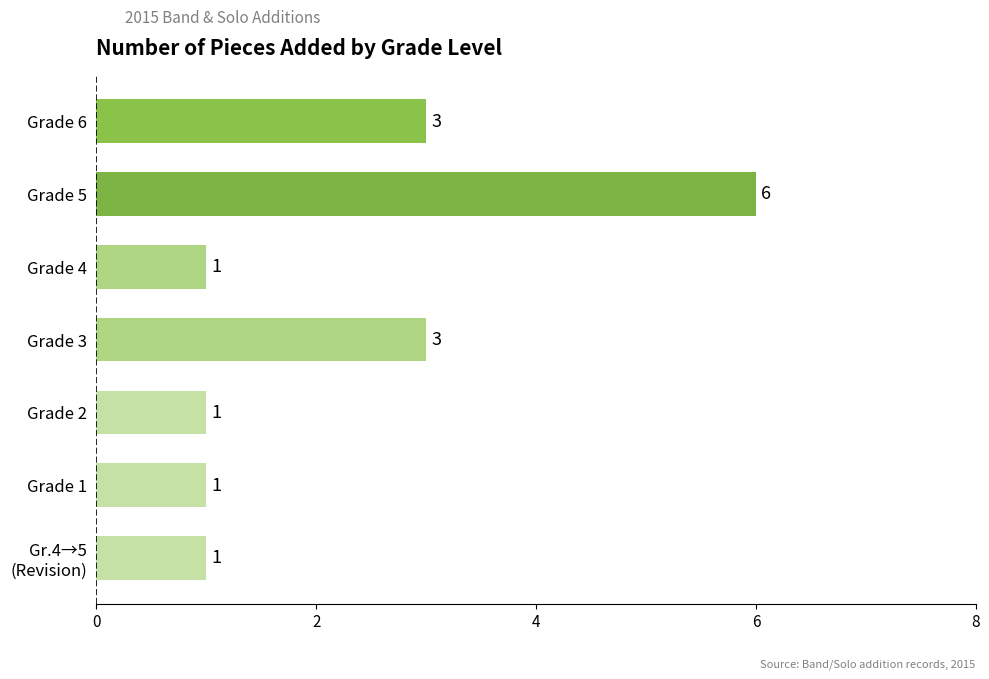

How many values are between 1 and 3?

6